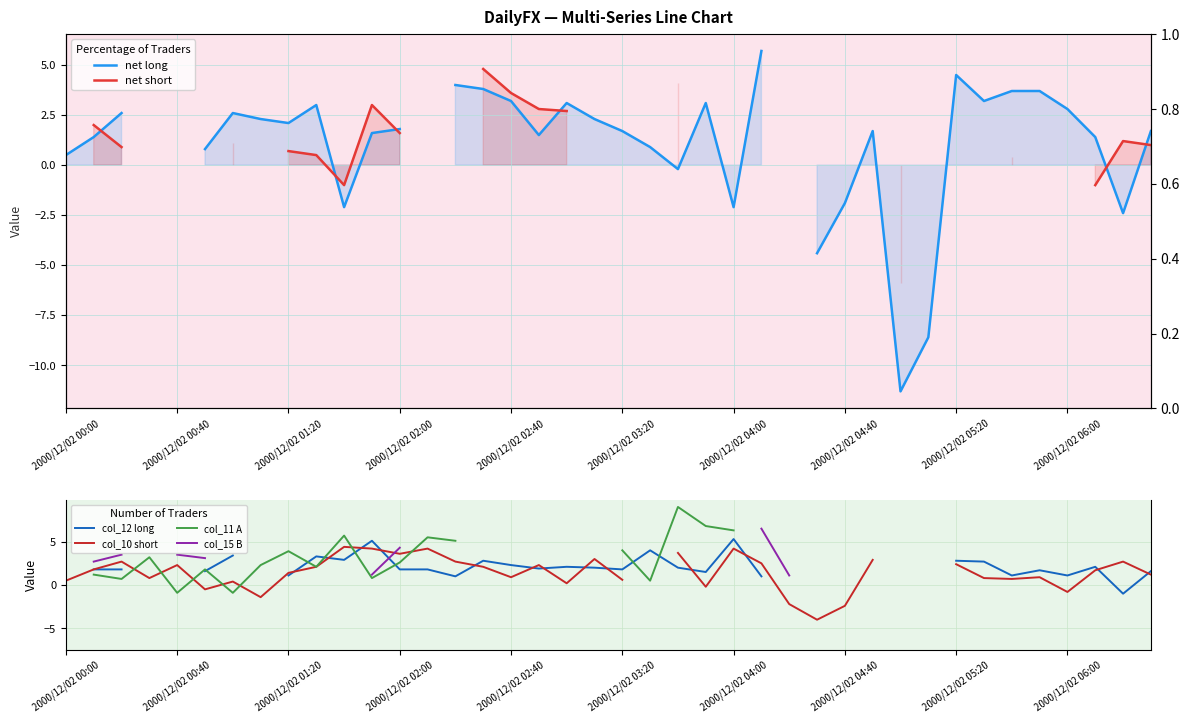

Where do col_12 long and net short first cross each other?

2000/12/02 00:40 and 2000/12/02 01:20